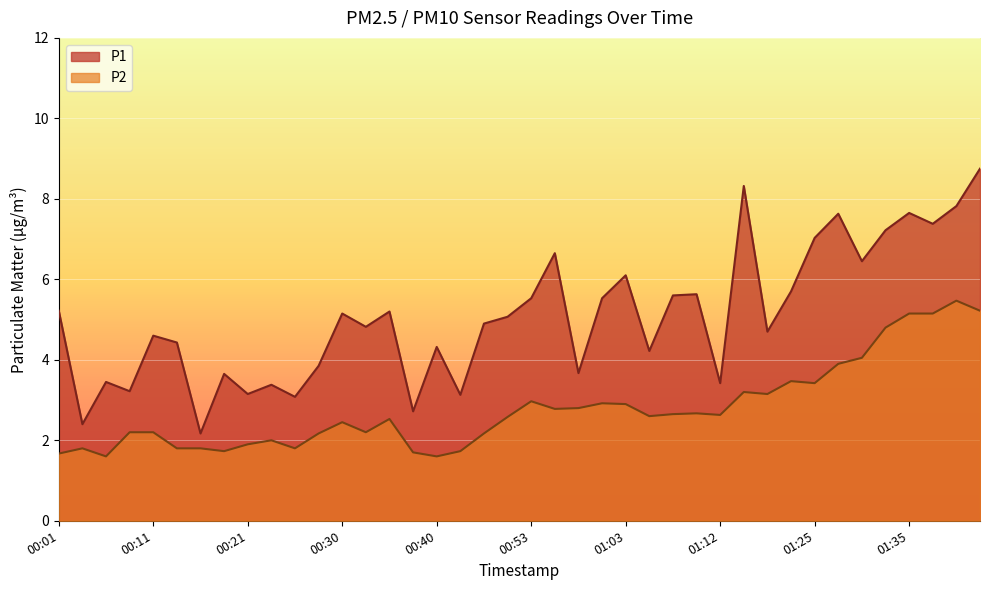

Reading left to right, what are all the values shown in this chart?

P1: 00:01=5.2	00:03=2.4	00:06=3.5	00:08=3.2	00:11=4.6	00:13=4.4	00:16=2.2	00:18=3.6	00:21=3.1	00:23=3.4	00:26=3.1	00:28=3.9	00:30=5.2	00:33=4.8	00:35=5.2	00:38=2.7	00:40=4.3	00:43=3.1	00:48=4.9	00:50=5.1	00:53=5.5	00:55=6.7	00:58=3.7	01:00=5.5	01:03=6.1	01:05=4.2	01:07=5.6	01:10=5.6	01:12=3.4	01:18=8.3	01:20=4.7	01:23=5.7	01:25=7.0	01:27=7.6	01:30=6.5	01:32=7.2	01:35=7.7	01:37=7.4	01:40=7.8	01:42=8.8
P2: 00:01=1.7	00:03=1.8	00:06=1.6	00:08=2.2	00:11=2.2	00:13=1.8	00:16=1.8	00:18=1.7	00:21=1.9	00:23=2.0	00:26=1.8	00:28=2.2	00:30=2.5	00:33=2.2	00:35=2.5	00:38=1.7	00:40=1.6	00:43=1.7	00:48=2.2	00:50=2.6	00:53=3.0	00:55=2.8	00:58=2.8	01:00=2.9	01:03=2.9	01:05=2.6	01:07=2.6	01:10=2.7	01:12=2.6	01:18=3.2	01:20=3.1	01:23=3.5	01:25=3.4	01:27=3.9	01:30=4.0	01:32=4.8	01:35=5.2	01:37=5.2	01:40=5.5	01:42=5.2